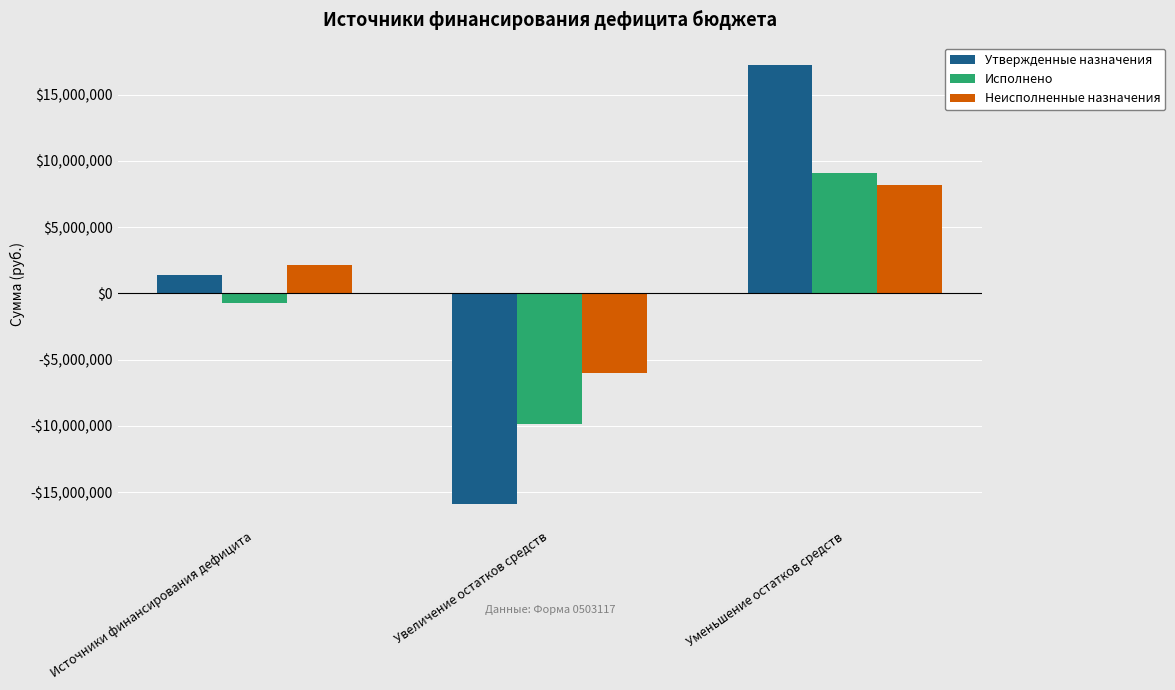

Which category has the lowest value across all series?

Увеличение остатков средств